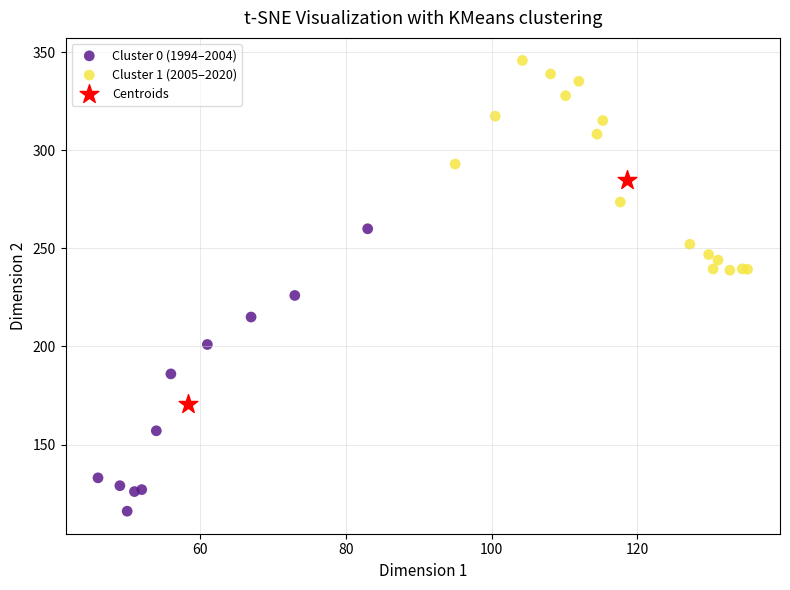

What are all the series names shown in the legend?

Cluster 0 (1994–2004), Cluster 1 (2005–2020), Centroids